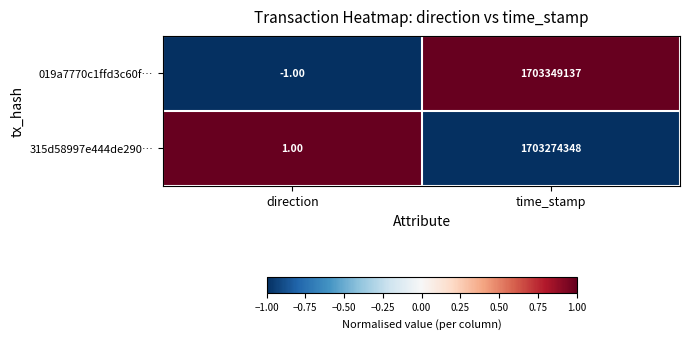

What is the sum of all 315d58997e444de290… values?

1703274349